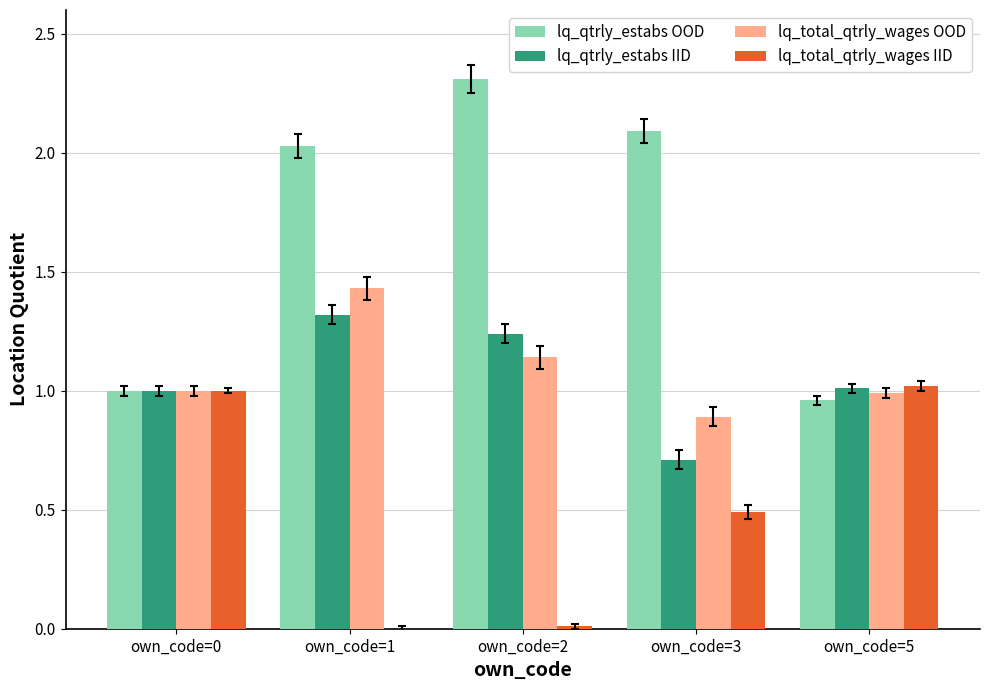

What is the maximum value for lq_qtrly_estabs IID?

1.3